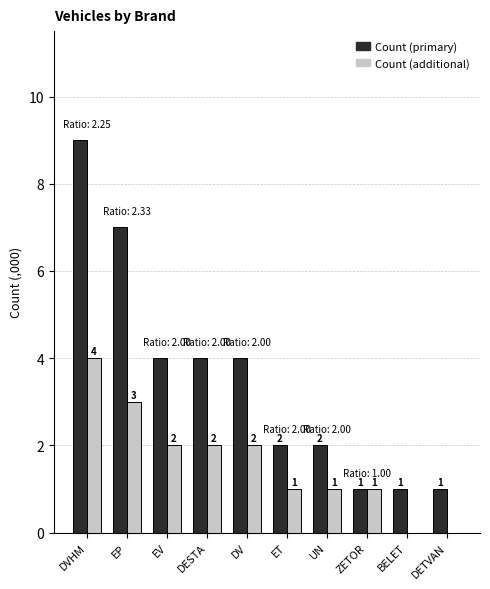

What is the sum of all Count (additional) values?

16